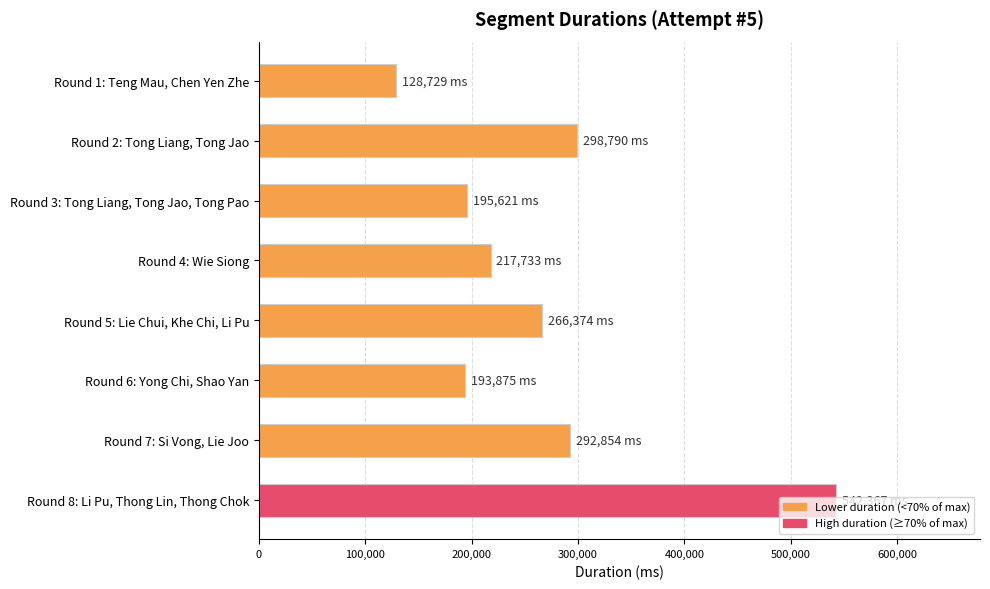

What value does the data have at Round 3: Tong Liang, Tong Jao, Tong Pao, to the nearest 50?

195600